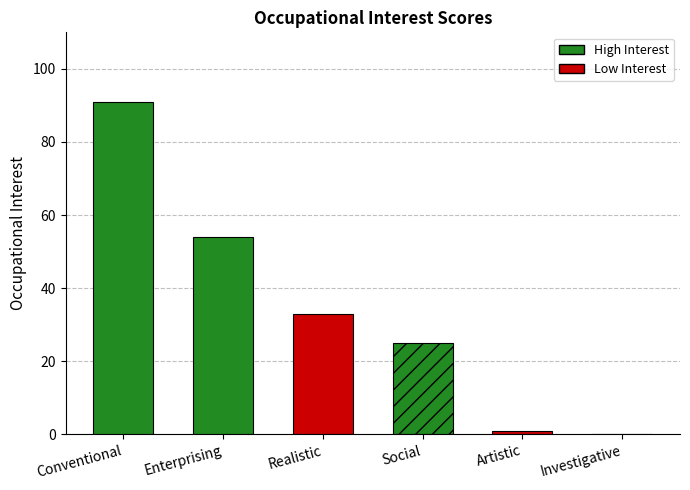

What is the label of the 2nd bar from the left?

Enterprising